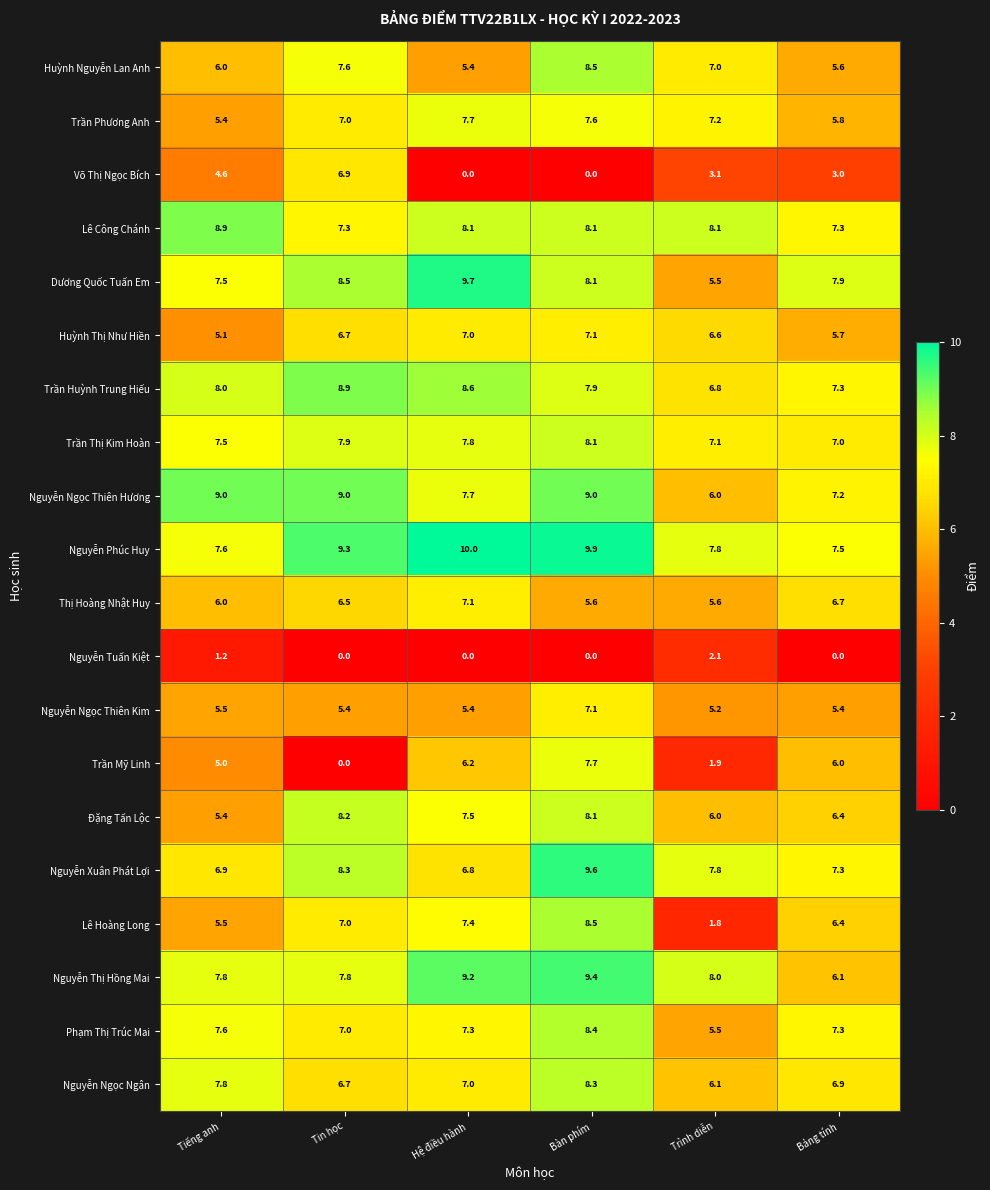

Which series has the largest total across all categories?

Nguyễn Phúc Huy